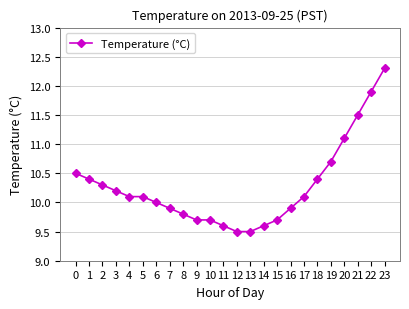

How many lines are shown in the chart?

1